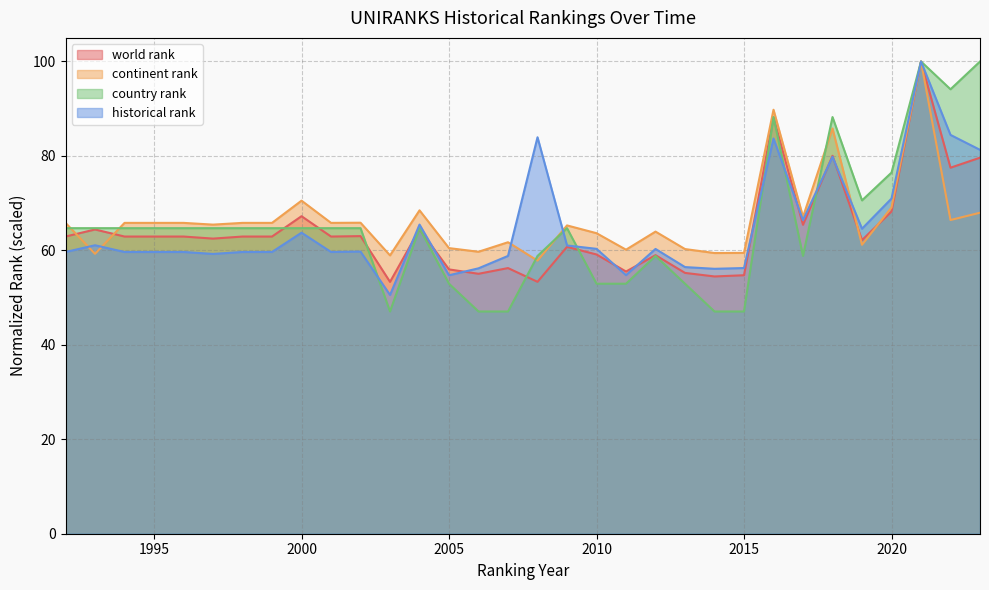

What is the minimum value shown in the chart?

47.1